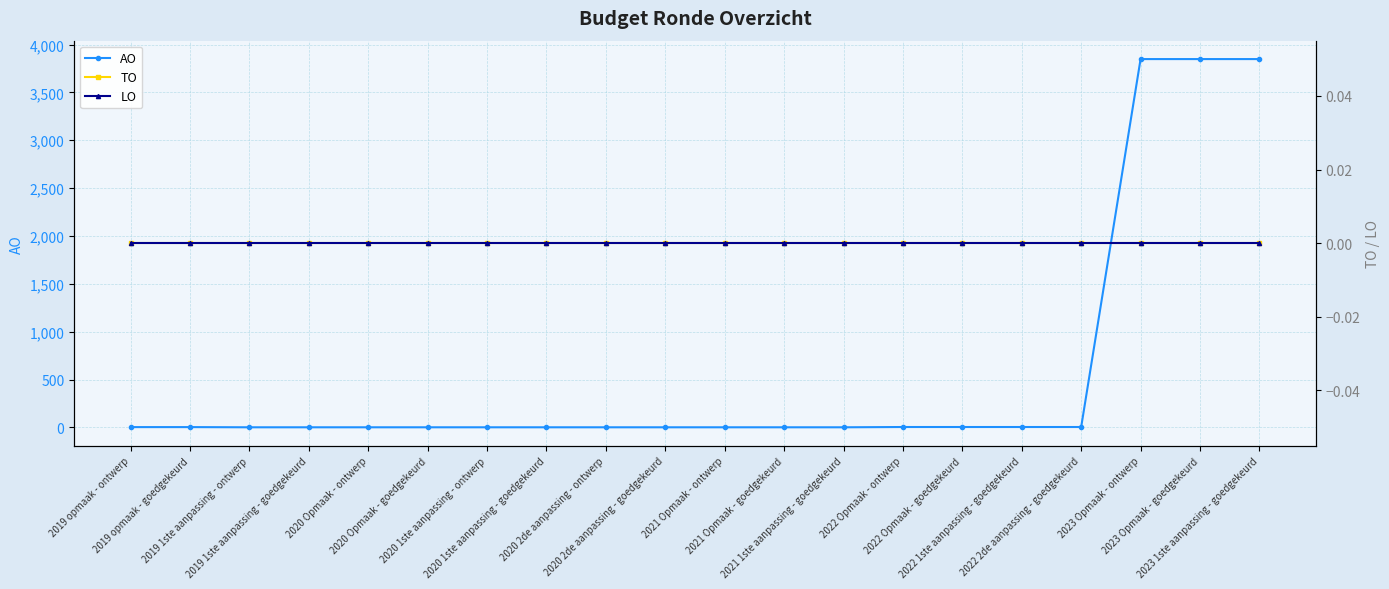

What are all the series names shown in the legend?

AO, TO, LO